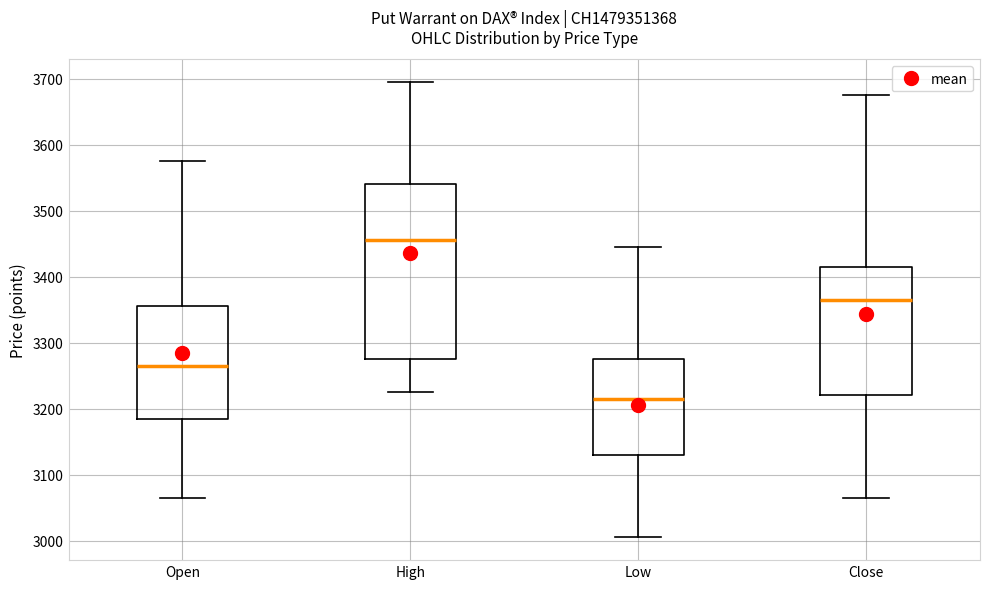

Which box has the lowest median line?

Low